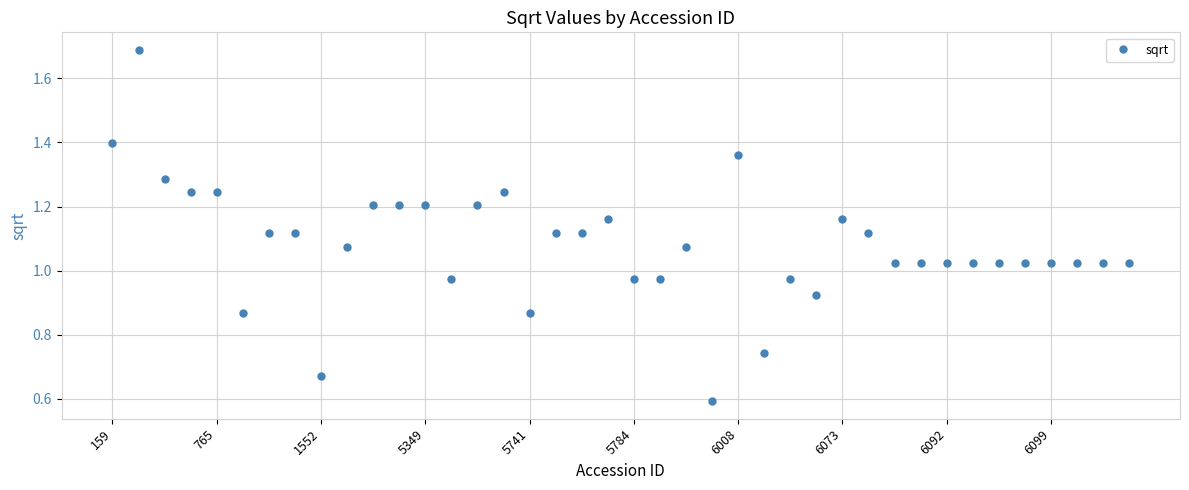

What is the sum of all values?

43.2